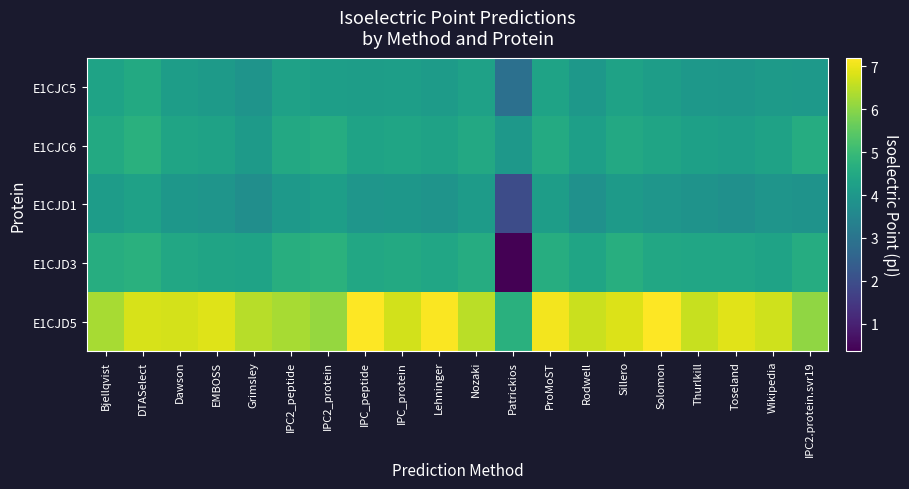

Which series has the largest range (max minus min)?

E1CJD3